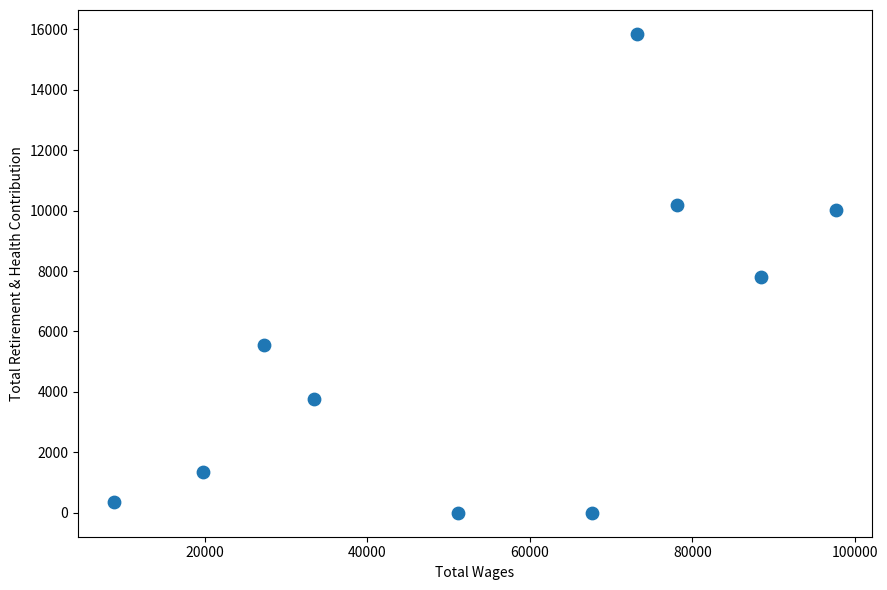

What is the average Y value?

5488